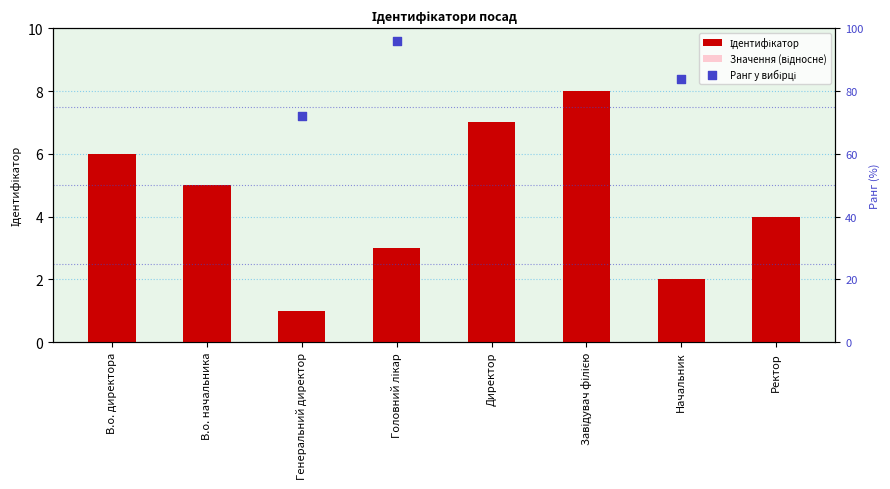

What is the total value across all series at Завідувач філією?

168.8